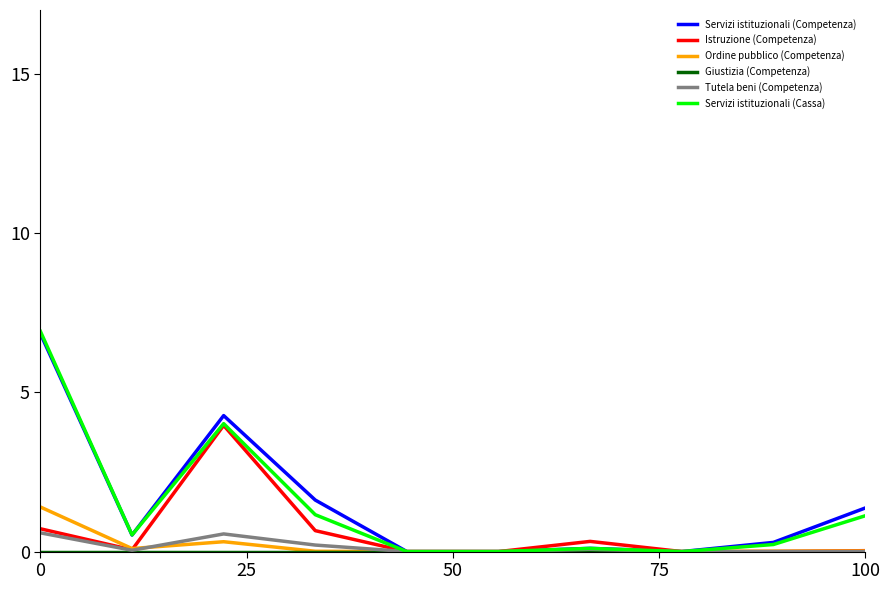

Which series has the widest spread of values?

Servizi istituzionali (Cassa)